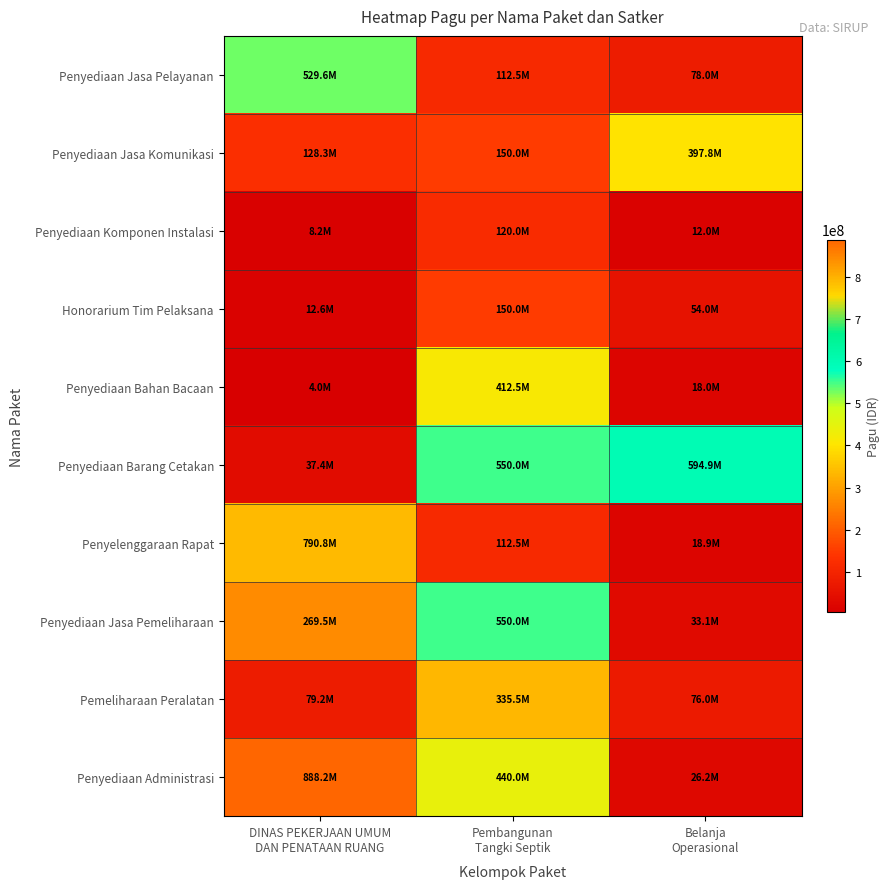

Which series has the largest range (max minus min)?

Penyediaan Administrasi